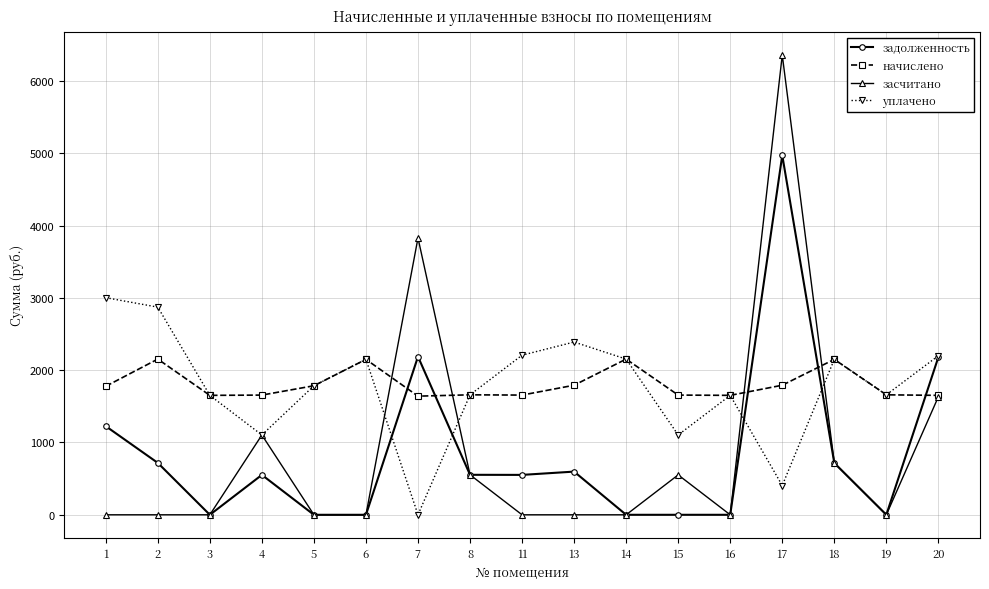

Is it true that засчитано equals 111.8 at 8?

False